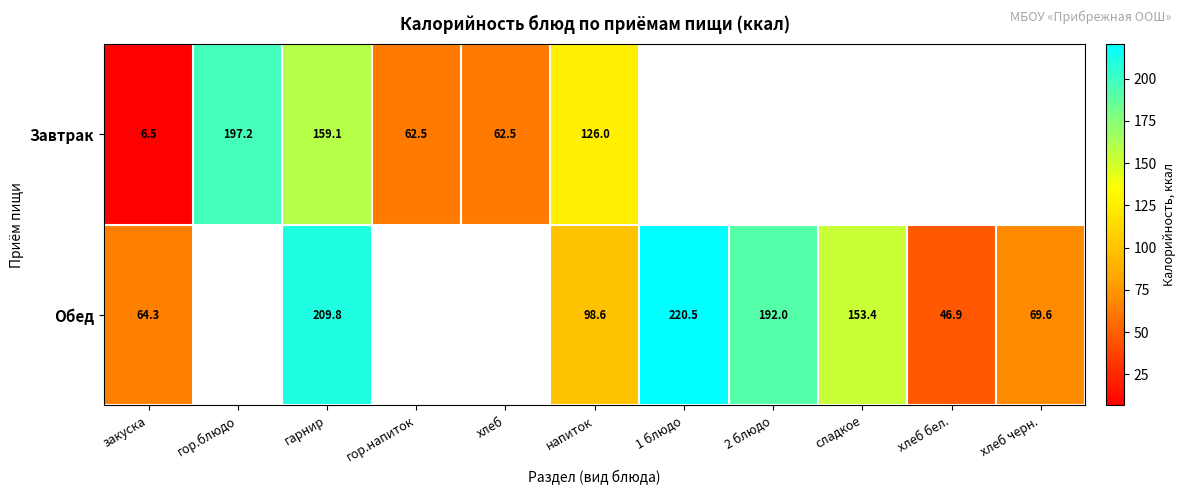

Rank the series at гарнир from highest to lowest value.

Обед, Завтрак